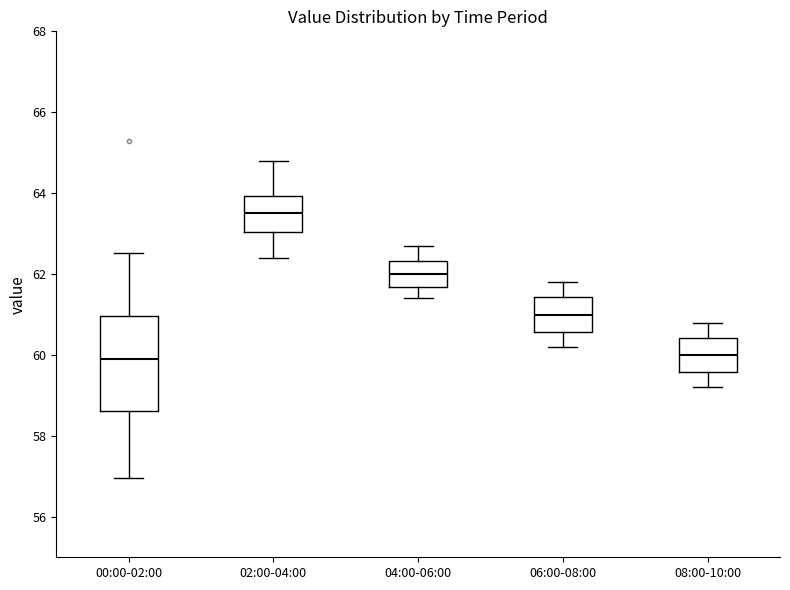

Which box is the tallest, from its lower edge to its upper edge?

00:00-02:00